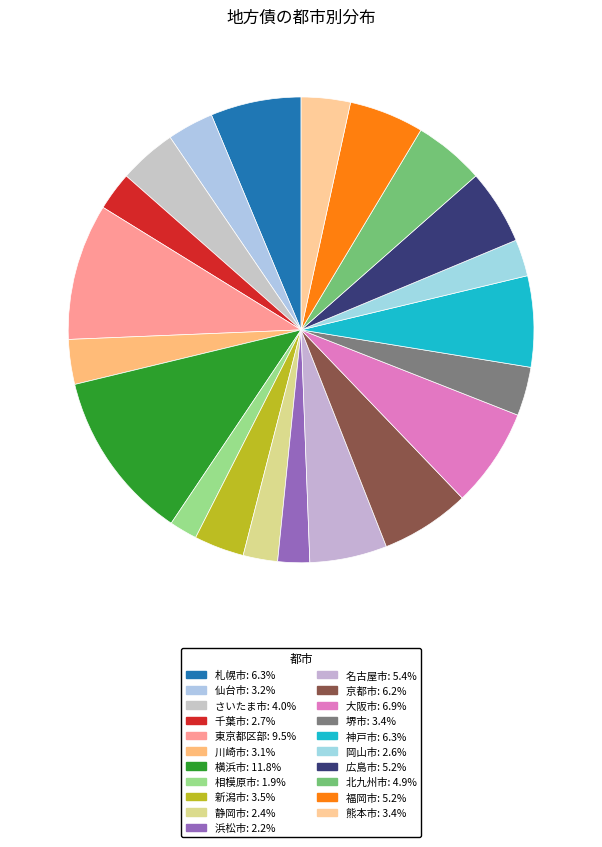

True or false: 大阪市 accounts for 18% of the total.

False